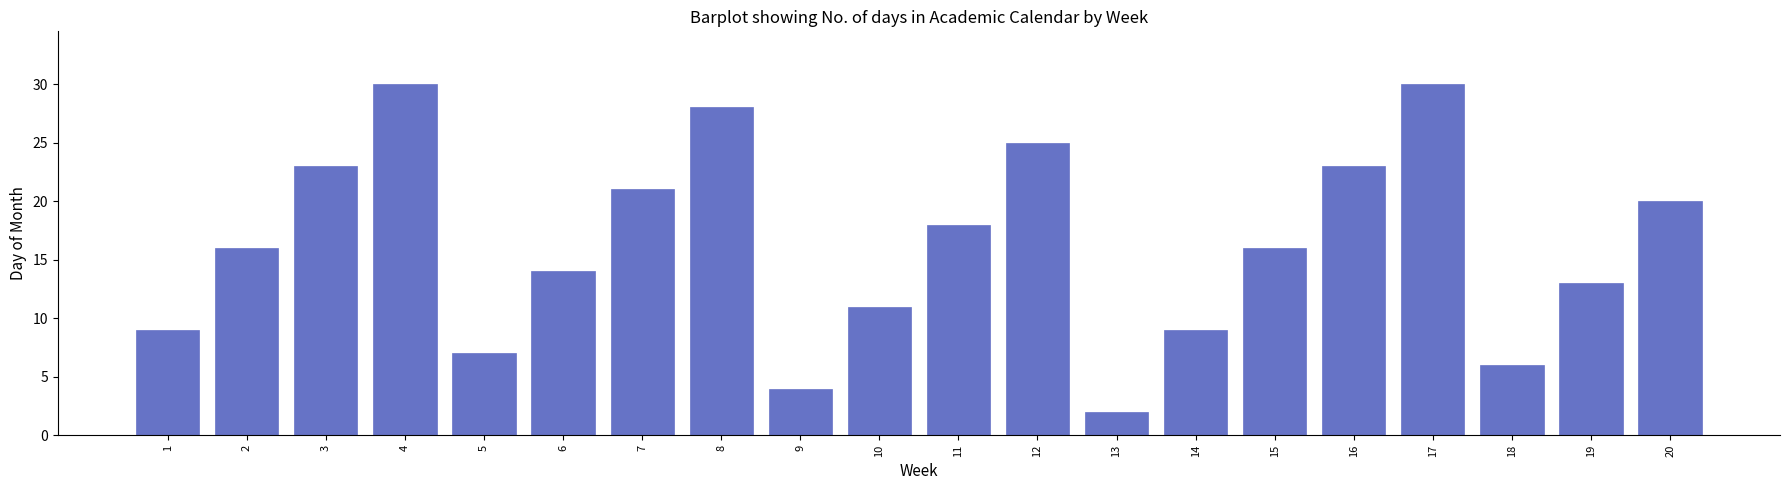

Reading left to right, what are all the values shown in this chart?

1=9	2=16	3=23	4=30	5=7	6=14	7=21	8=28	9=4	10=11	11=18	12=25	13=2	14=9	15=16	16=23	17=30	18=6	19=13	20=20